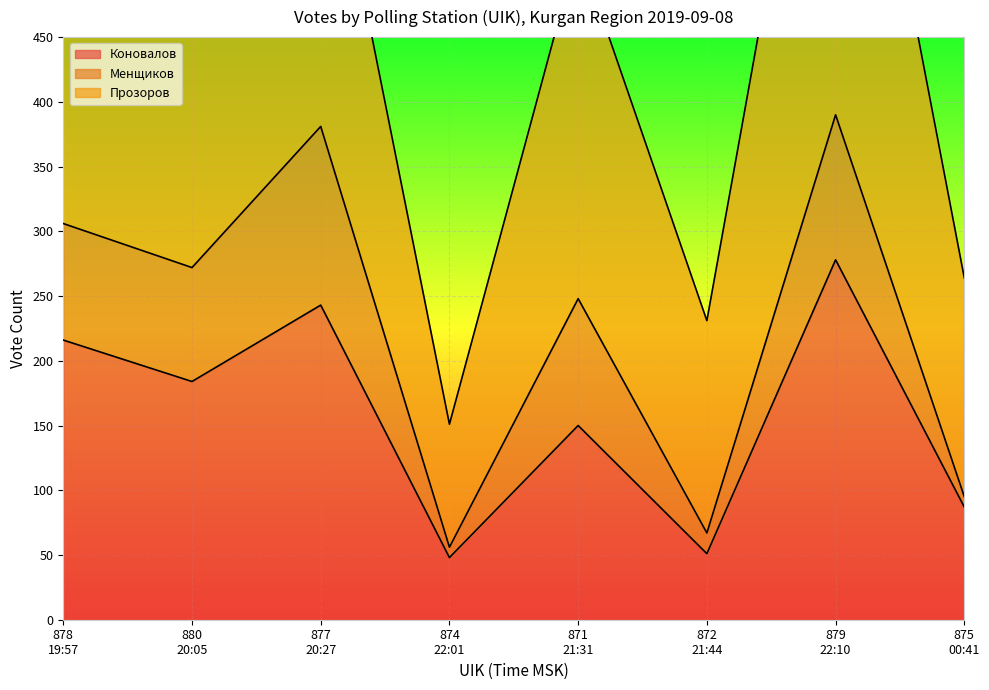

Rank the series at 880
20:05 from highest to lowest value.

Прозоров, Коновалов, Менщиков